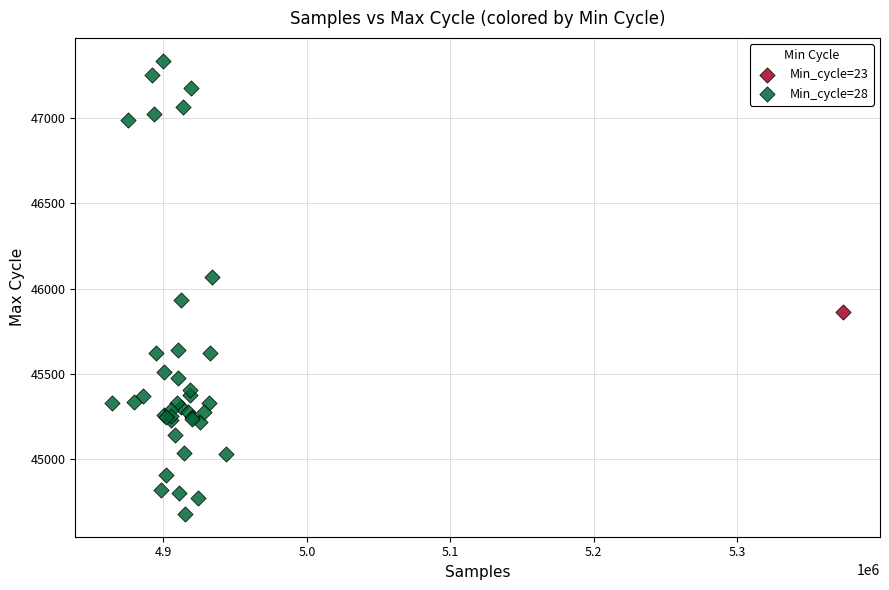

What are all the series names shown in the legend?

Min_cycle=23, Min_cycle=28